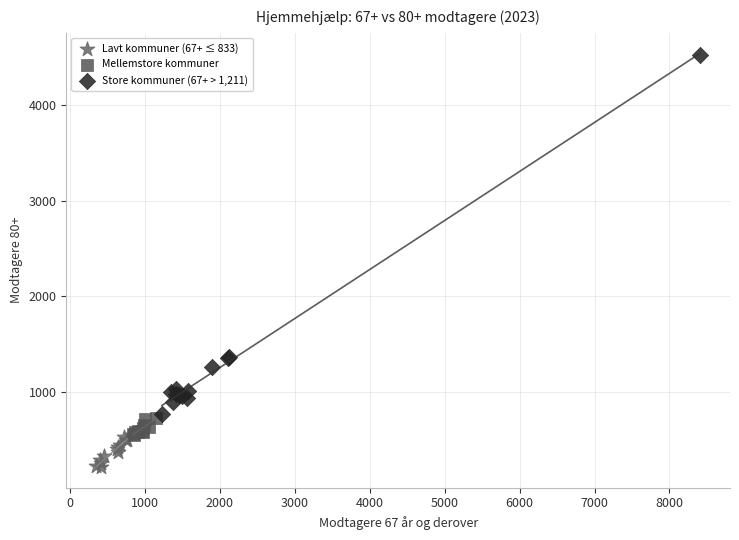

What are all the series names shown in the legend?

Lavt kommuner (67+ ≤ 833), Mellemstore kommuner, Store kommuner (67+ > 1,211)